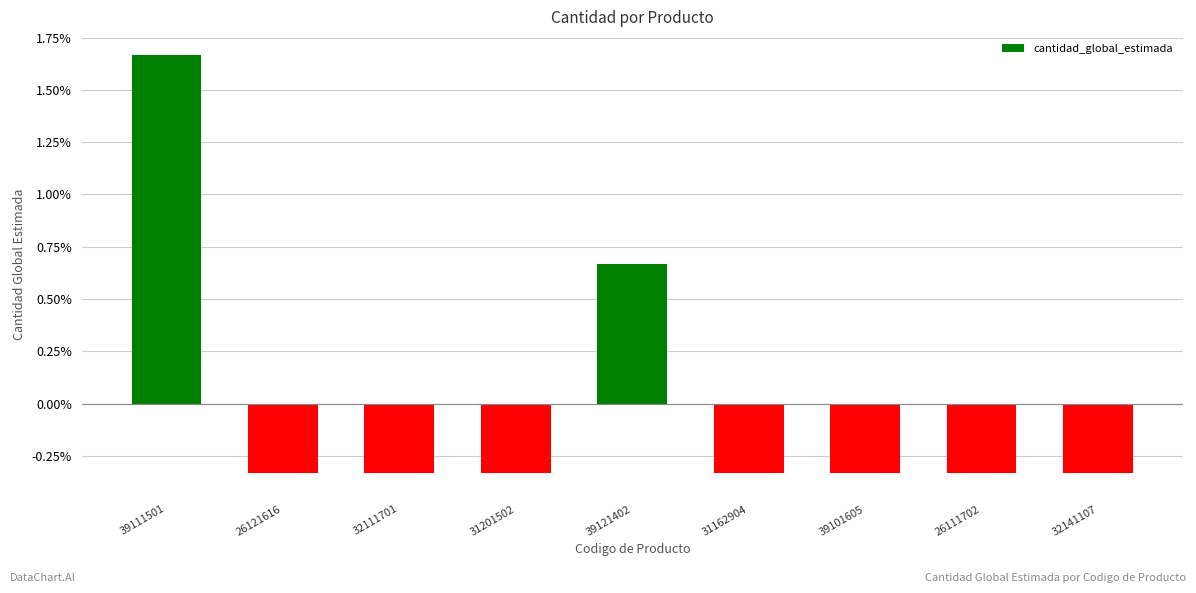

What position from the left is 39111501?

1